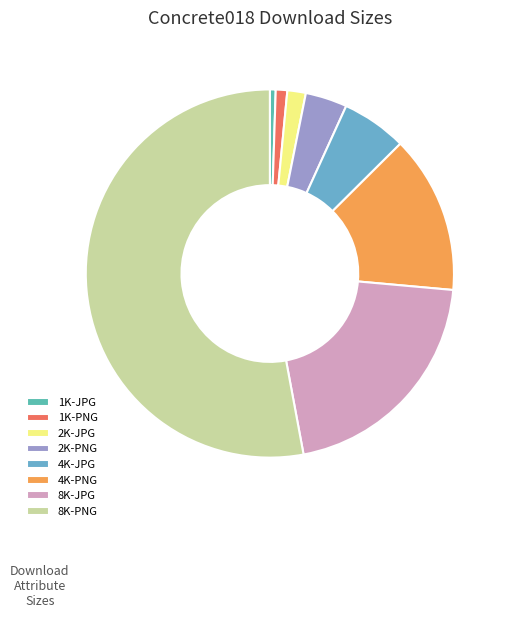

Between 8K-PNG and 1K-JPG, which is larger?

8K-PNG